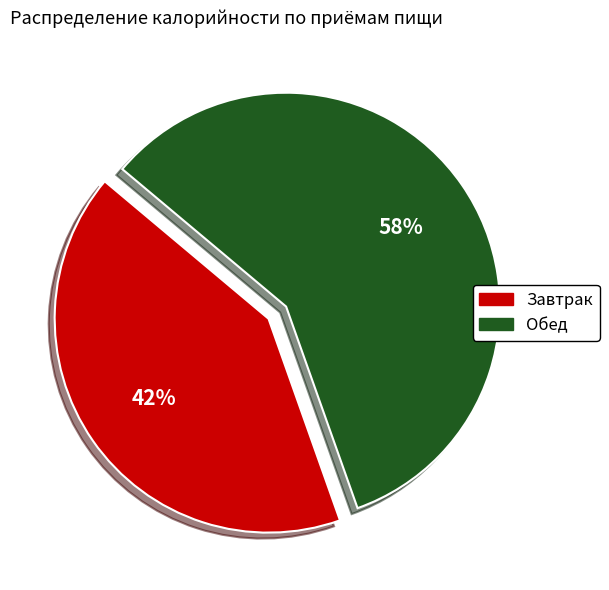

True or false: Обед accounts for 58% of the total.

True